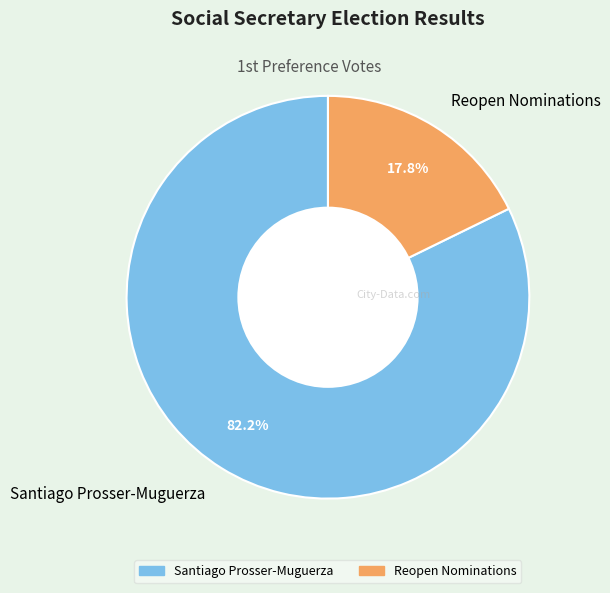

True or false: Santiago Prosser-Muguerza accounts for 82% of the total.

True